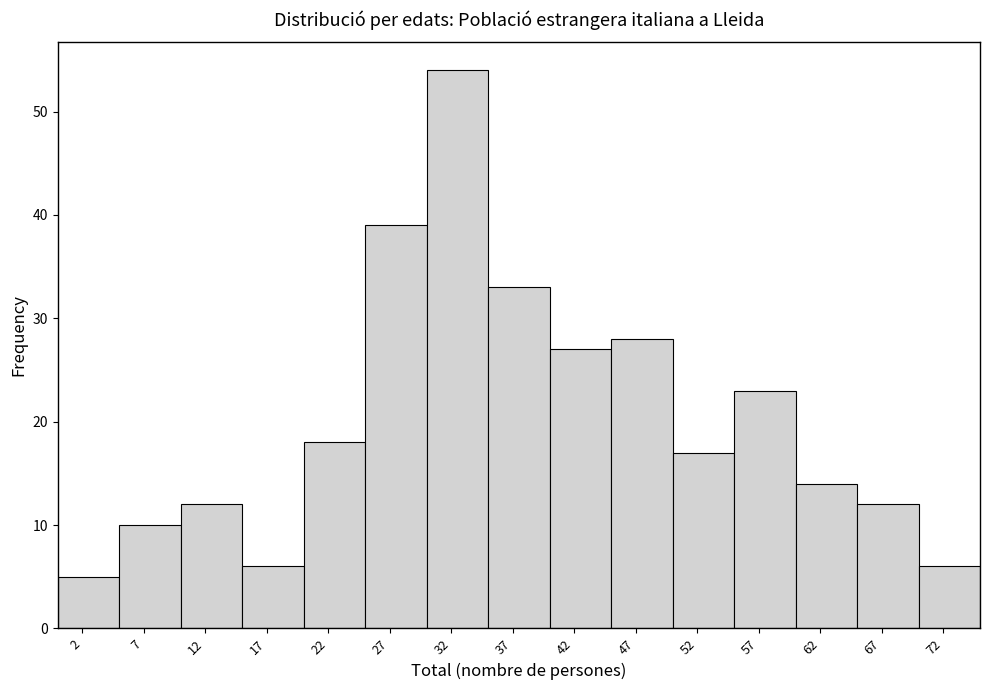

Reading left to right, transcribe this chart: for each bar, give the range it covers on the x-axis and its height. The values are not printed on the chart, so give them approximately, as read against the axis.

0 to 5: 5
5 to 10: 10
10 to 15: 12
15 to 20: 6
20 to 25: 18
25 to 30: 39
30 to 35: 54
35 to 40: 33
40 to 45: 27
45 to 50: 28
50 to 55: 17
55 to 60: 23
60 to 65: 14
65 to 70: 12
70 to 75: 6